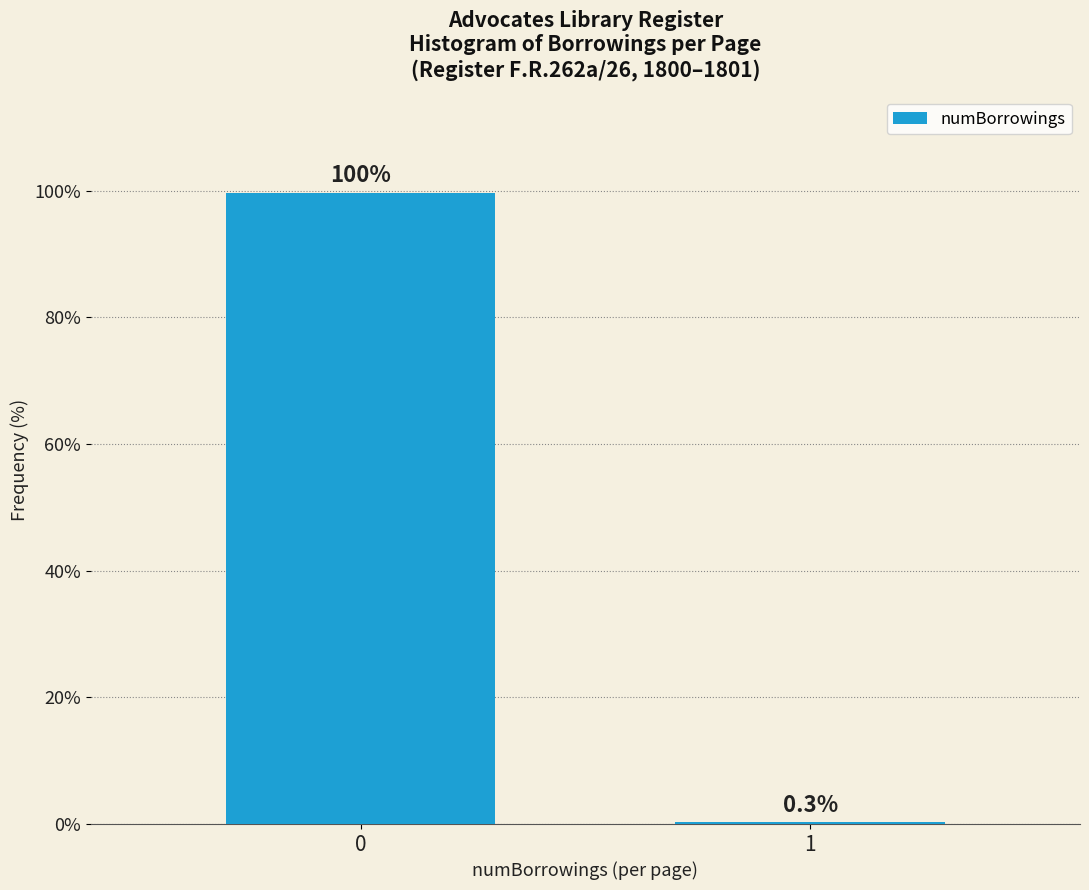

Reading right to left, transcribe all the data shown in this chart.

1=0.3	0=99.7